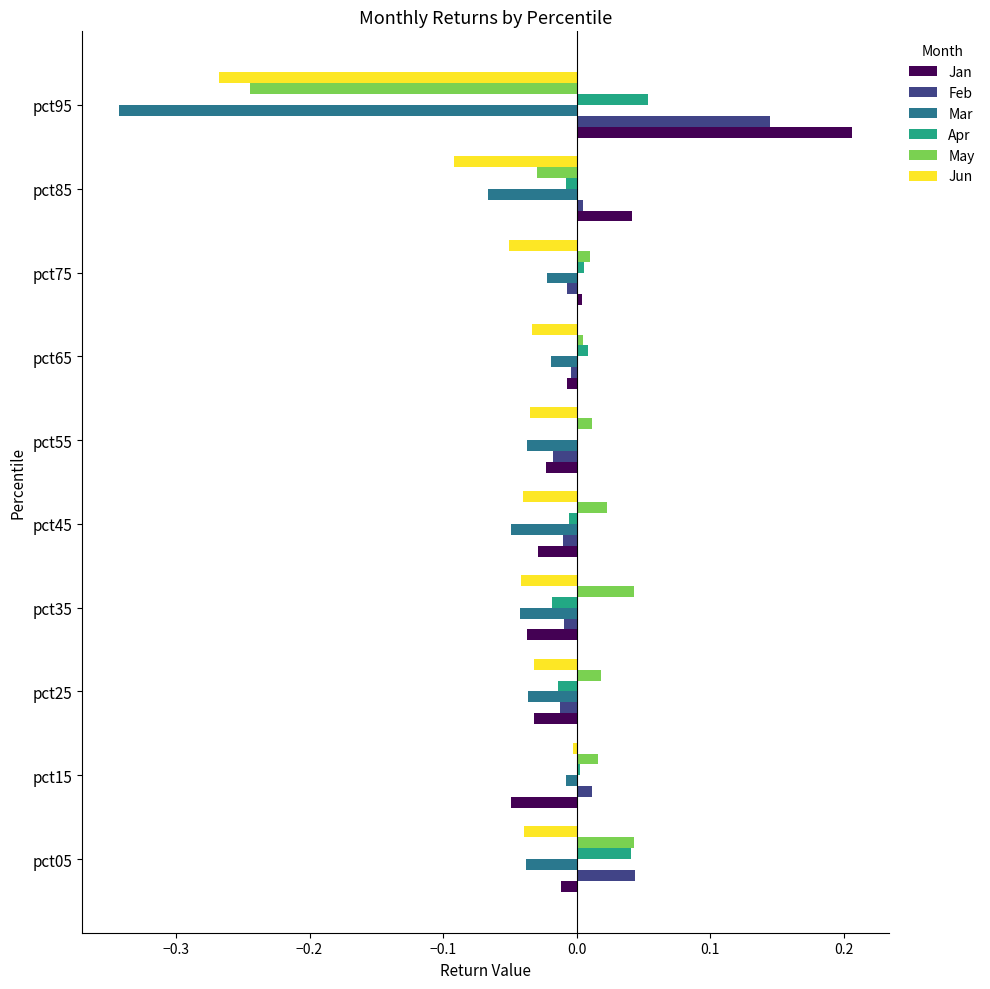

Which category has the highest value across all series?

pct95